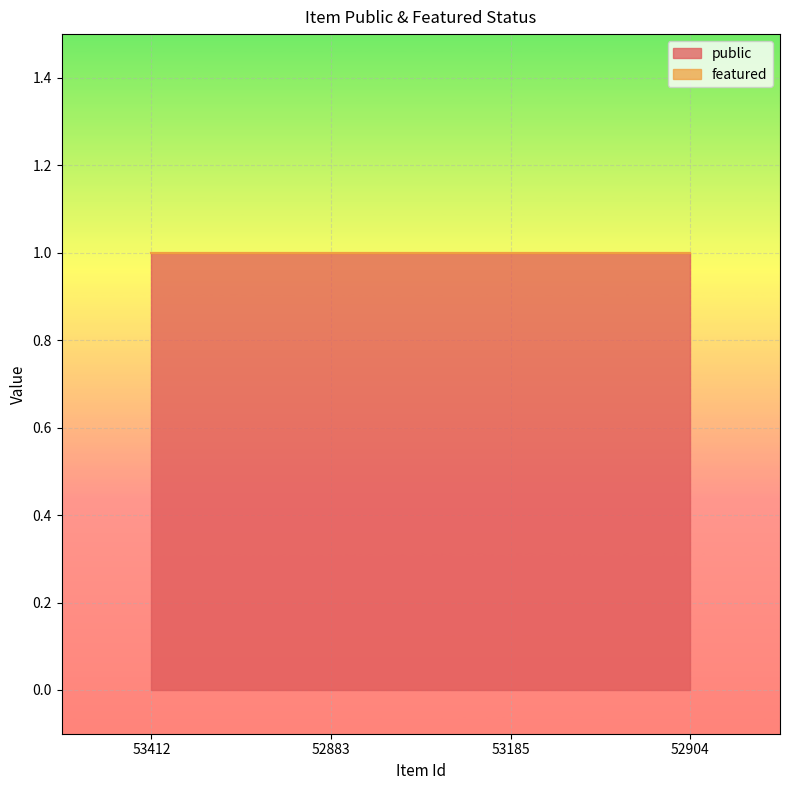

Rank the categories by featured value from highest to lowest.

53412, 52883, 53185, 52904